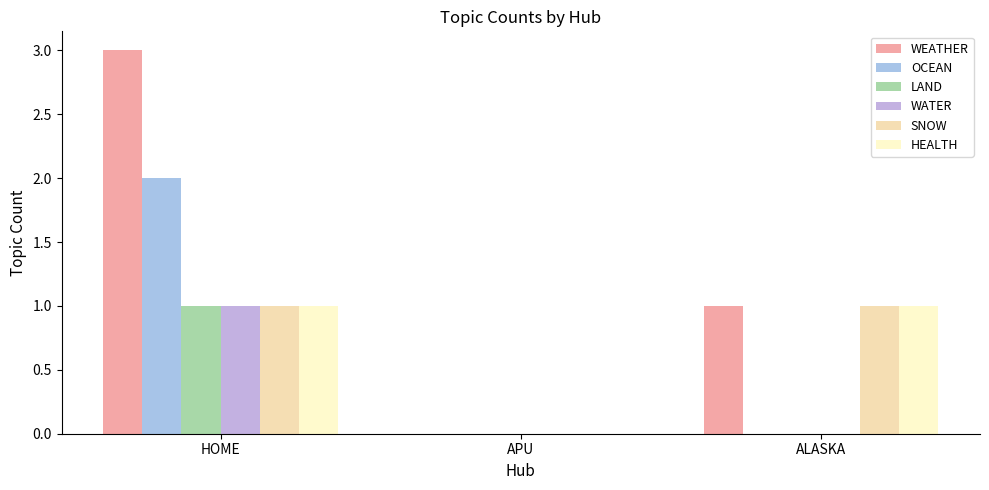

What is the approximate value of WEATHER at HOME?

3